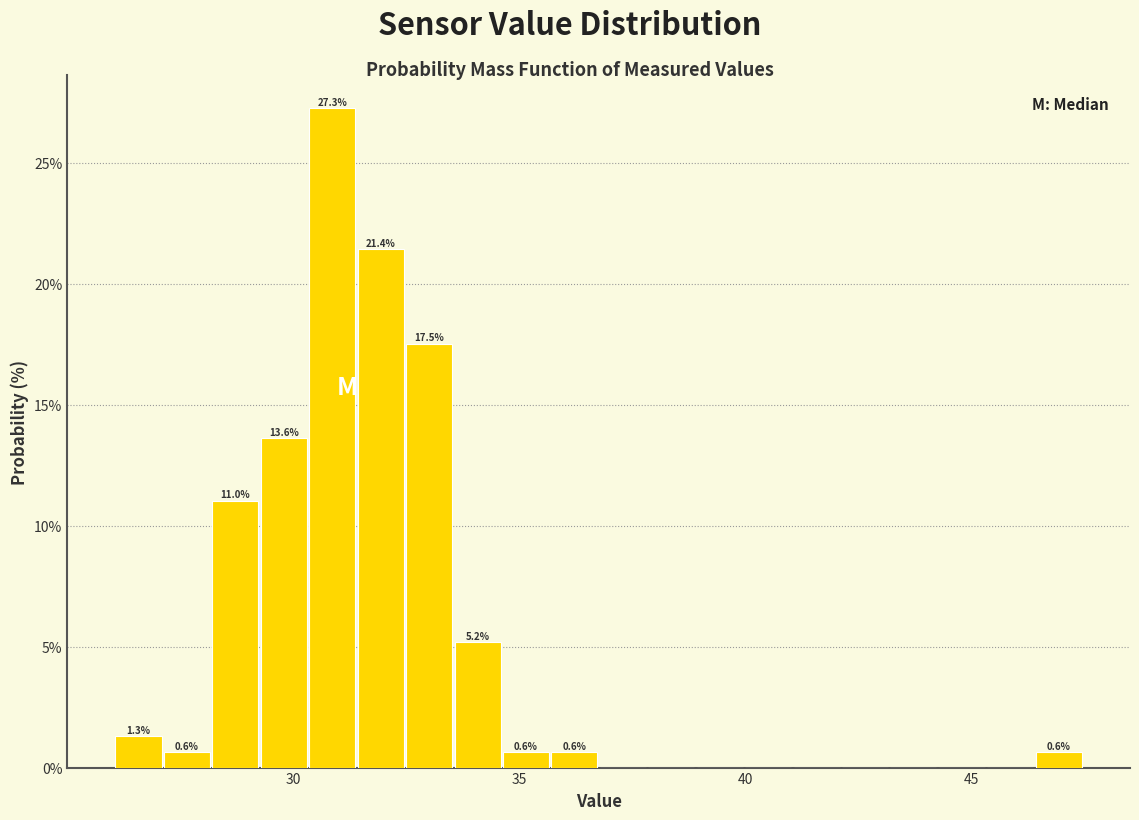

Read against the x-axis, roughly where is the centre of the tallest bar?

31.0